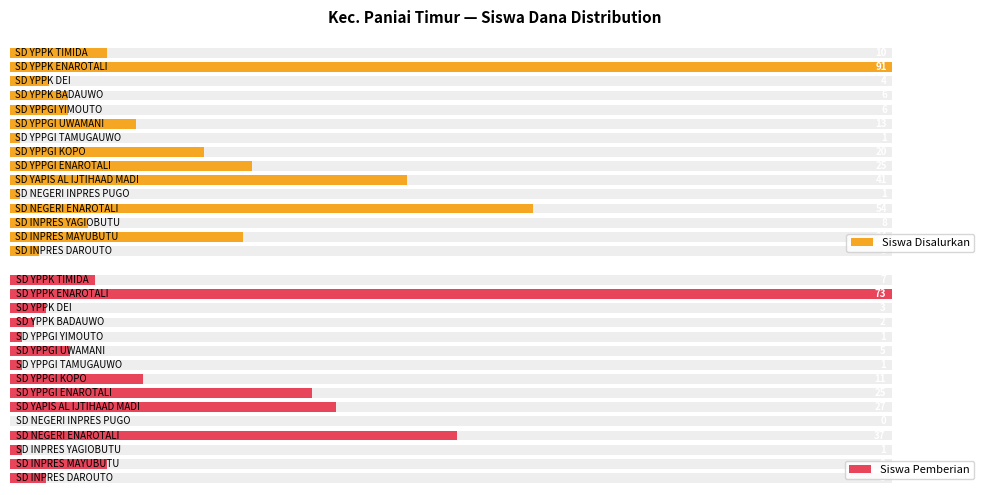

What is the maximum value shown in the chart?

91